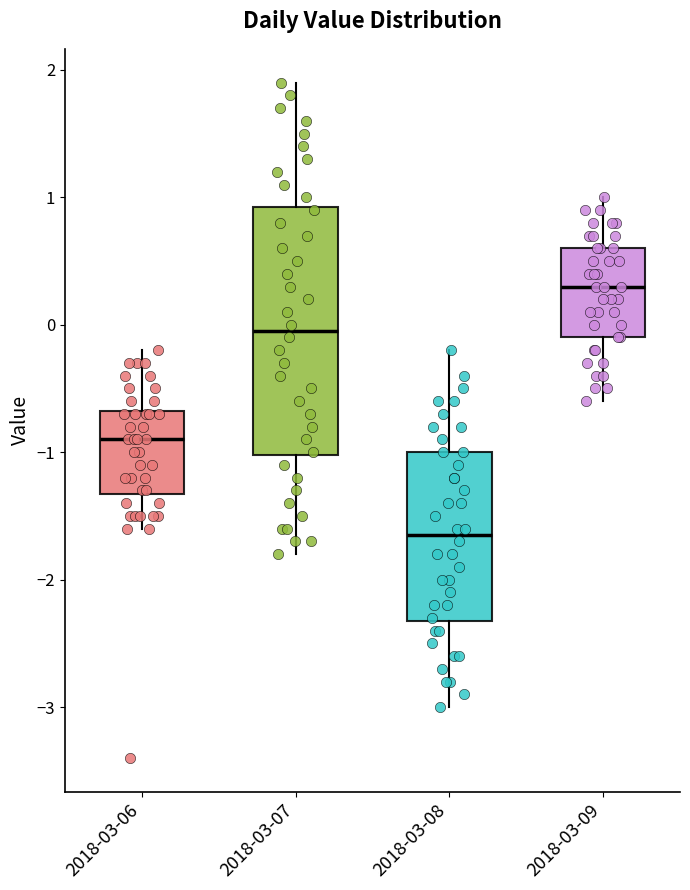

Reading left to right, transcribe this box plot: for each box, give where its median line is, the range the box spans, and where its two whiskers end, as read against the y-axis. The values are not printed on the chart, so give them approximately, as read against the axis.

2018-03-06: median -0.9, box -1.3 to -0.7, whiskers -1.6 to -0.2
2018-03-07: median 0.0, box -1.0 to 0.9, whiskers -1.8 to 1.9
2018-03-08: median -1.6, box -2.3 to -1.0, whiskers -3.0 to -0.2
2018-03-09: median 0.3, box -0.1 to 0.6, whiskers -0.6 to 1.0